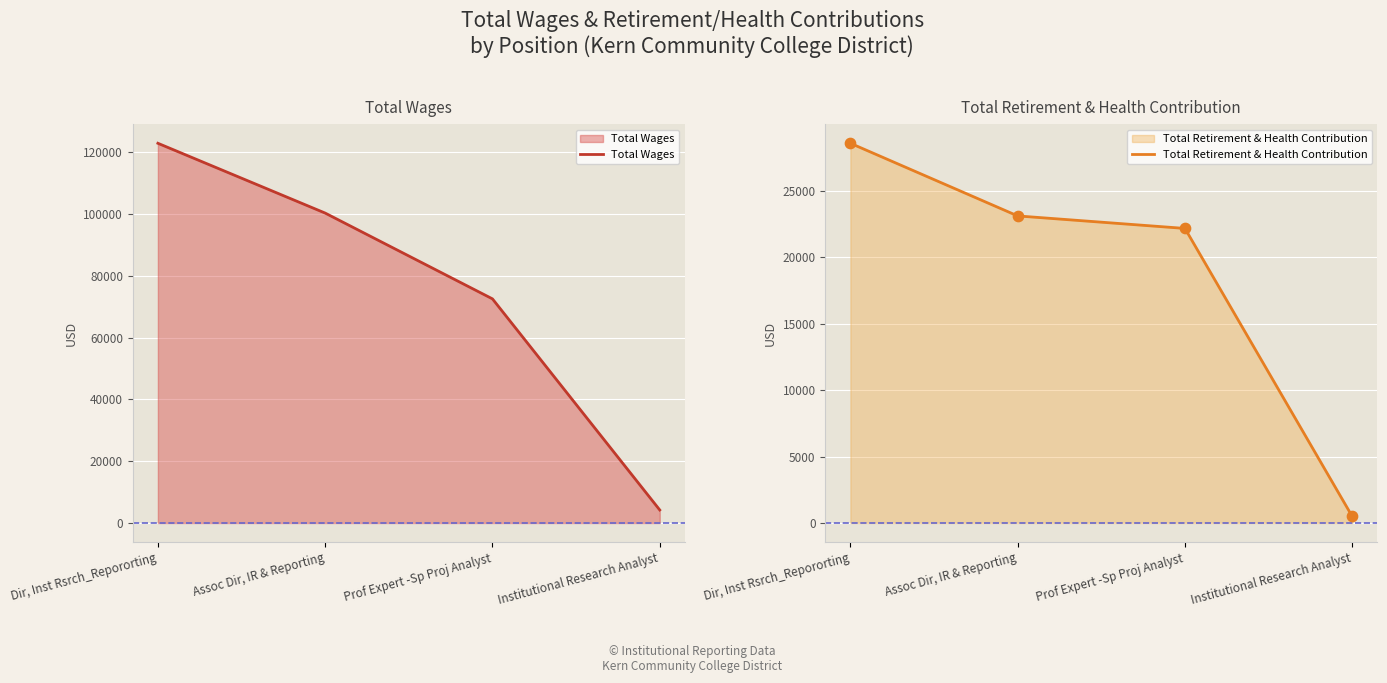

At which category is the sum across all series the highest?

Dir, Inst Rsrch_Repororting